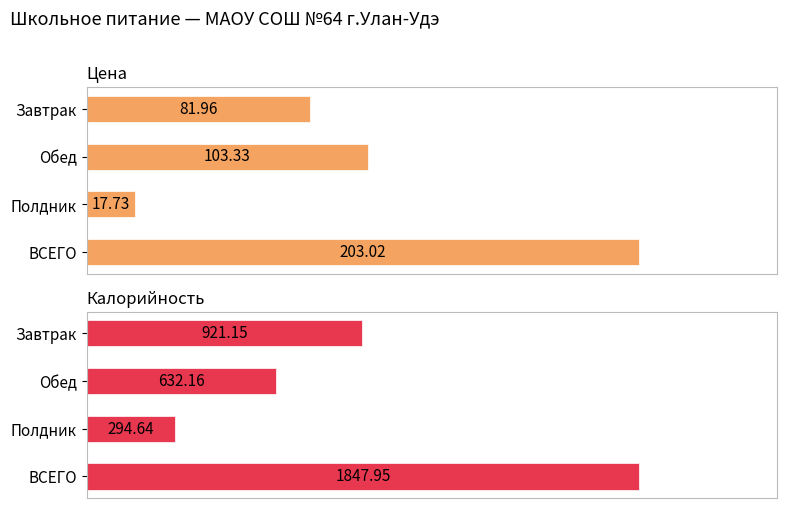

Is it true that Калорийность equals 3126.2 at ВСЕГО?

False